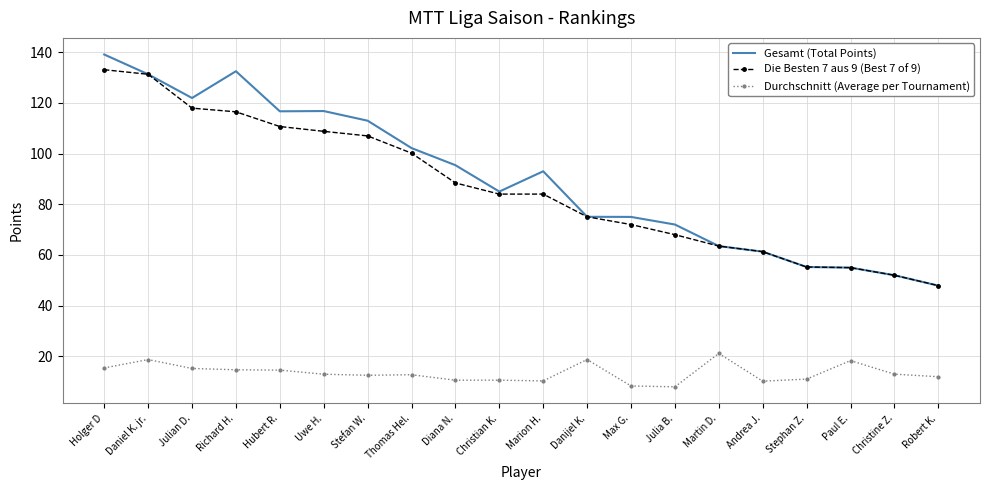

What is the spread (max minus min) of values at Thomas Hel.?

89.4